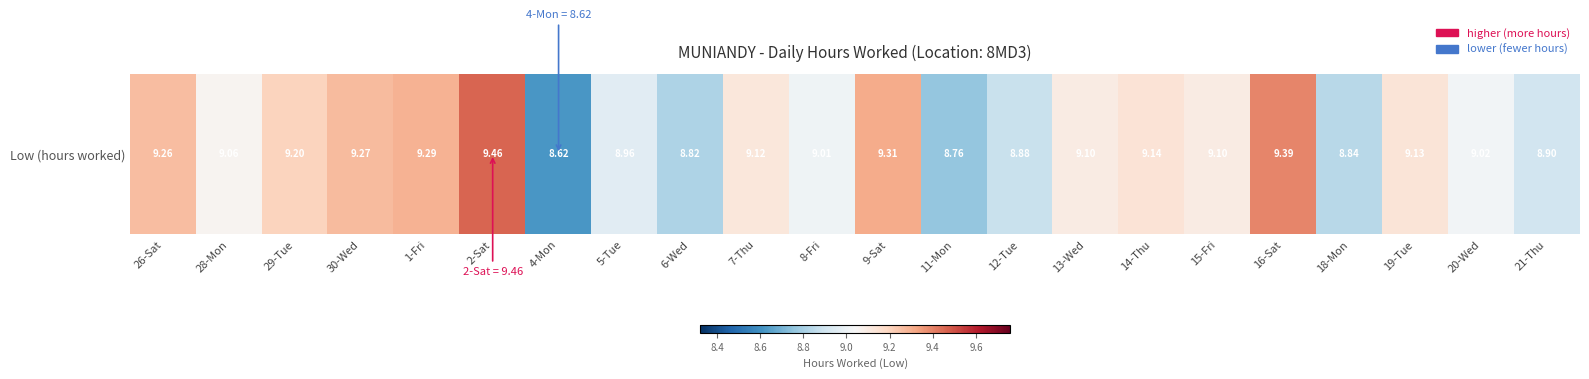

The value at 8-Fri is 9.0. True or false?

True